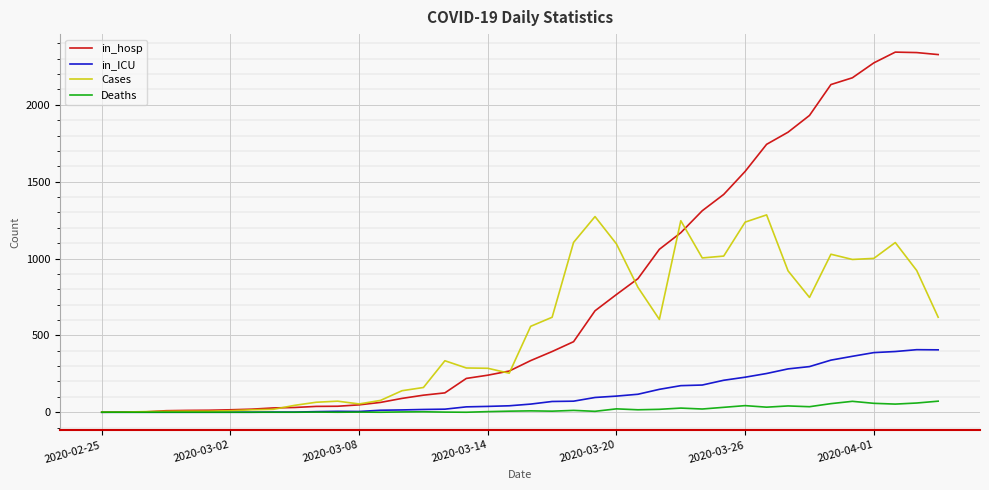

Which series has the largest total across all categories?

in_hosp